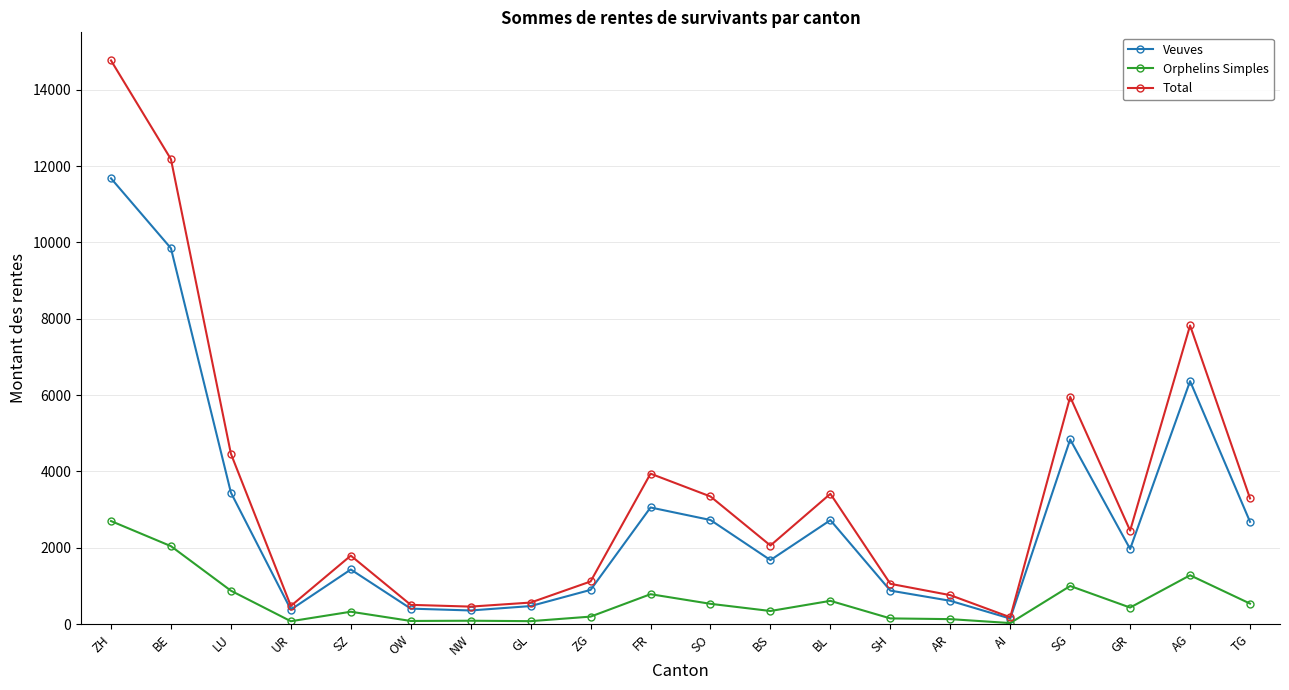

Which series has the largest range (max minus min)?

Total